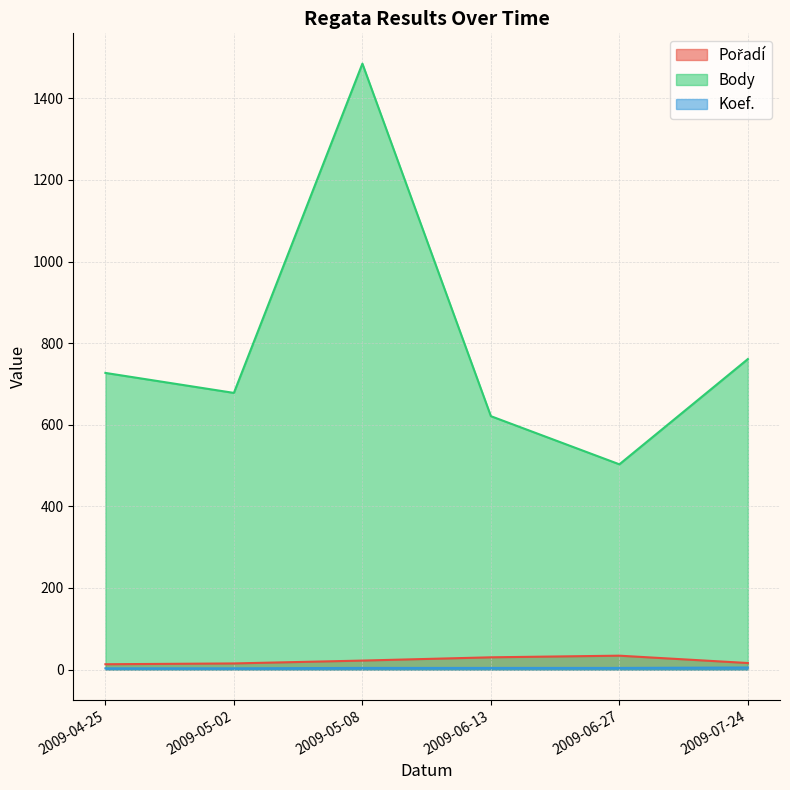

Which has a higher value, 2009-05-08 or 2009-06-13?

2009-06-13